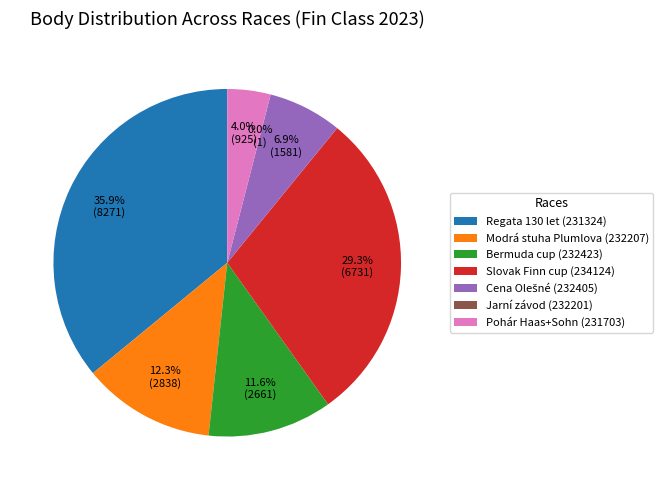

To the nearest percent, what is the combined percentage of Bermuda cup (232423) and Regata 130 let (231324)?

48%